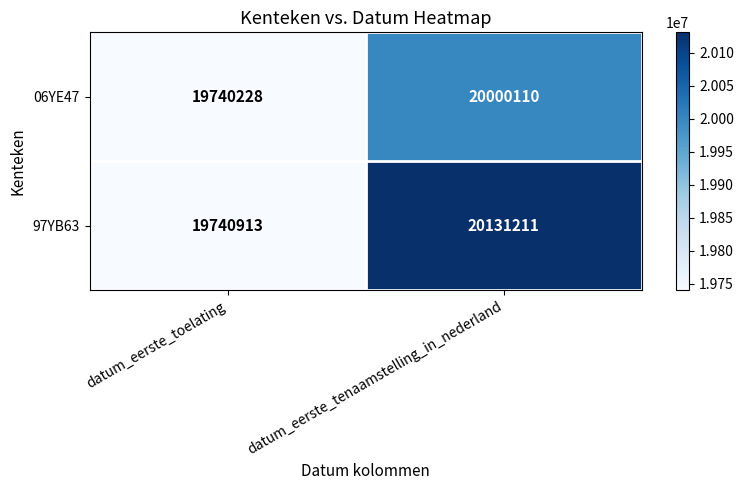

What value does the 97YB63 series have at datum_eerste_tenaamstelling_in_nederland?

20131211